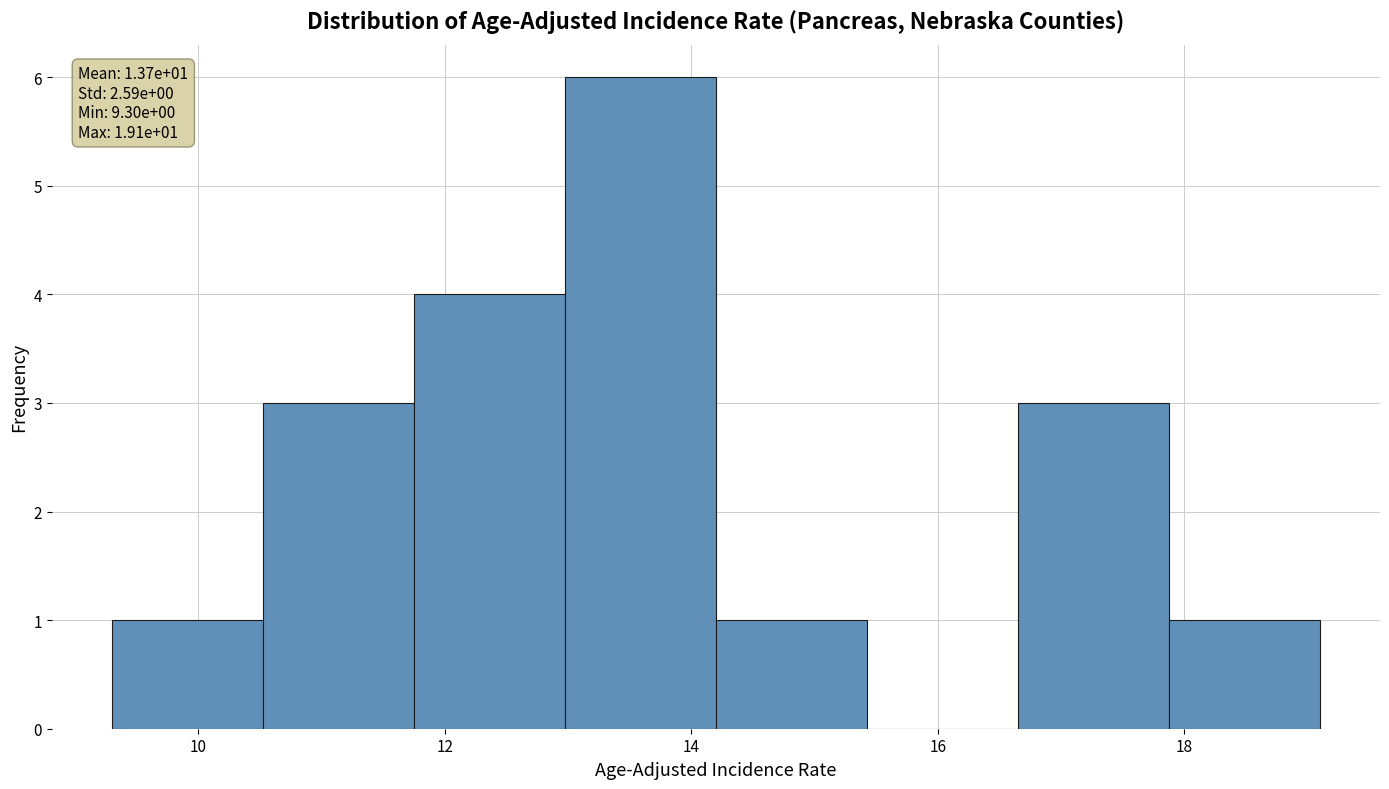

Which range on the x-axis has the tallest bar?

13.0 to 14.2